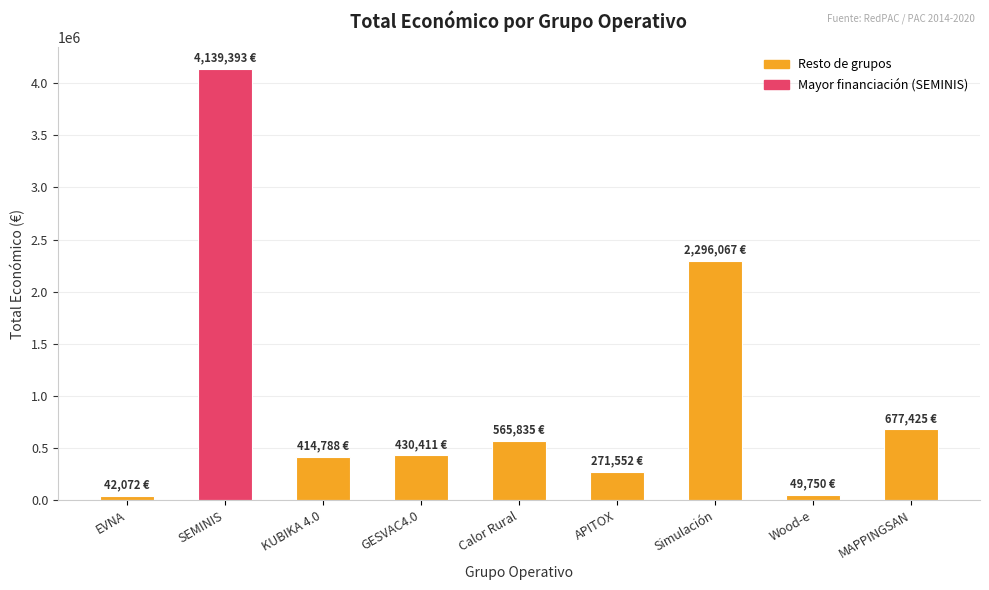

What position from the right is Calor Rural?

5